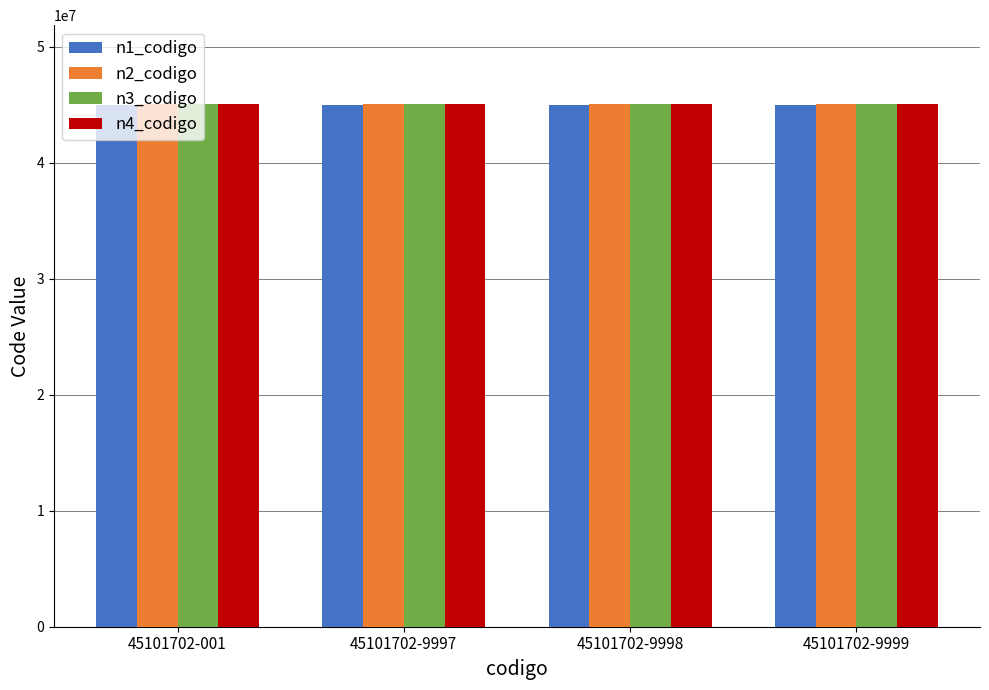

What are all the series names shown in the legend?

n1_codigo, n2_codigo, n3_codigo, n4_codigo